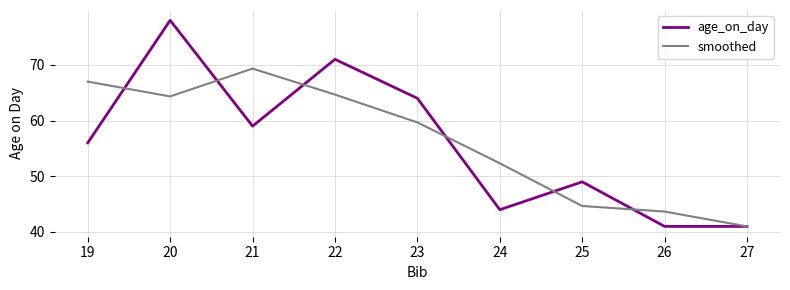

Where is the first local maximum for smoothed?

21